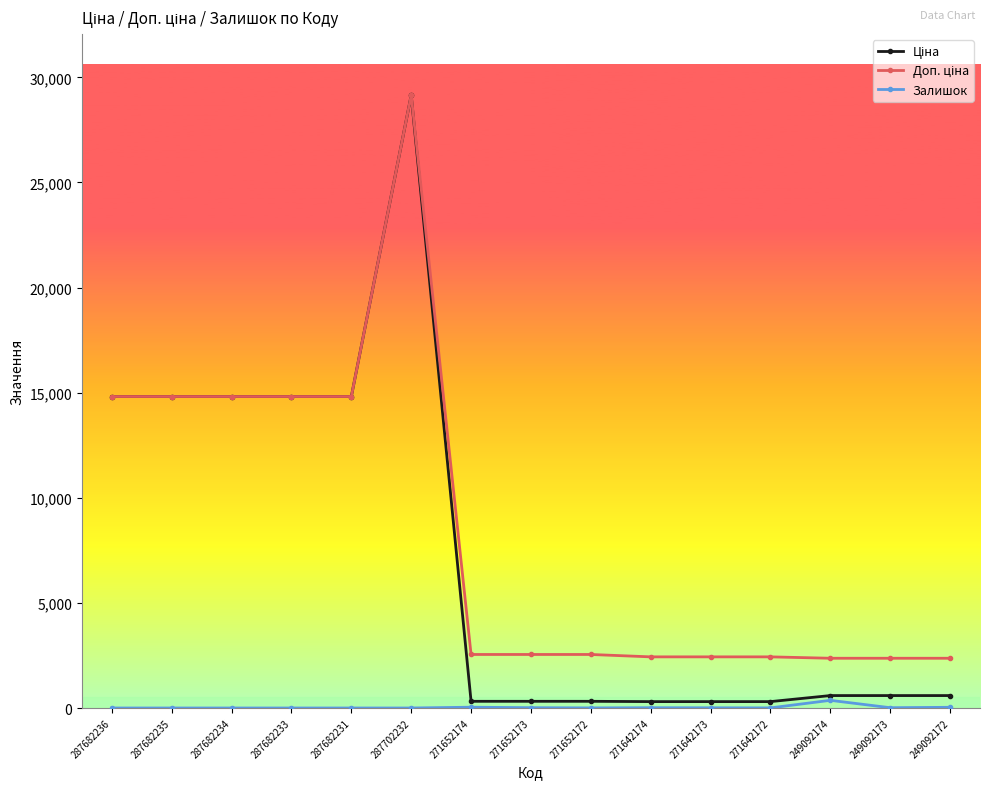

What is the greatest value displayed?

29152.3